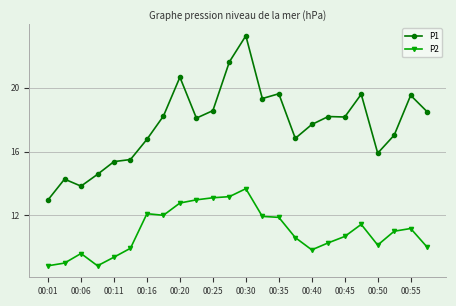

What is the value of the P1 point at the 24th from the left?

18.5